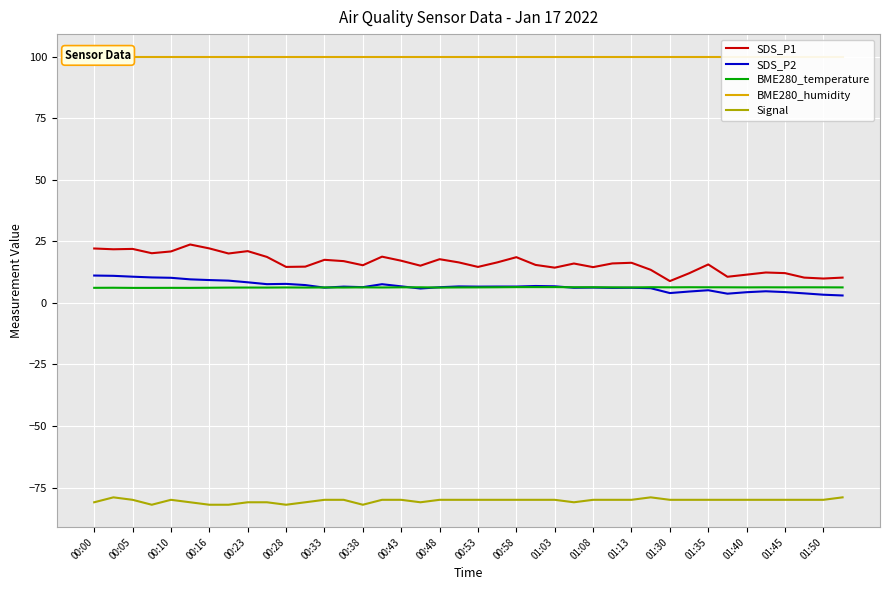

What is the sum of all BME280_humidity values?

4000.0